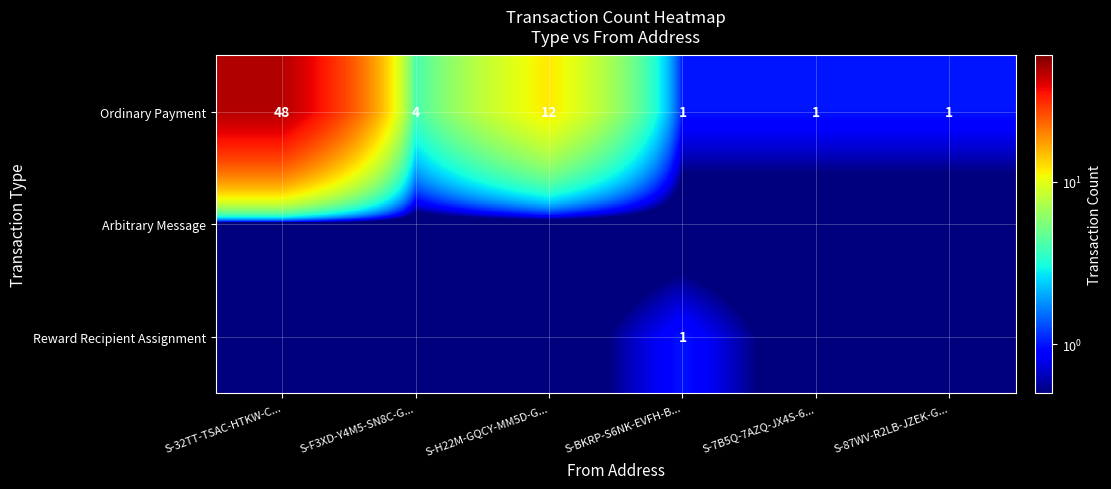

The Ordinary Payment series shows 63.8 at S-32TT-TSAC-HTKW-C.... True or false?

False